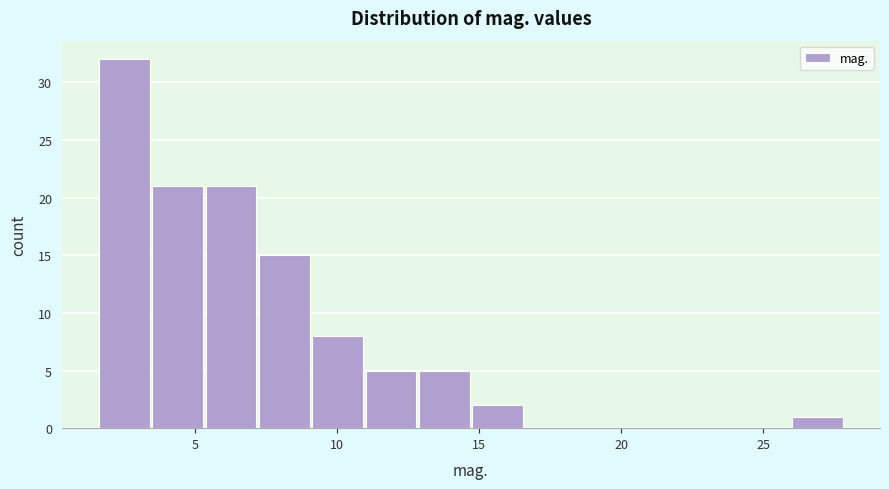

Around what value on the x-axis is the tallest bar? Give the approximate position of its centre, as read against the axis.

2.5